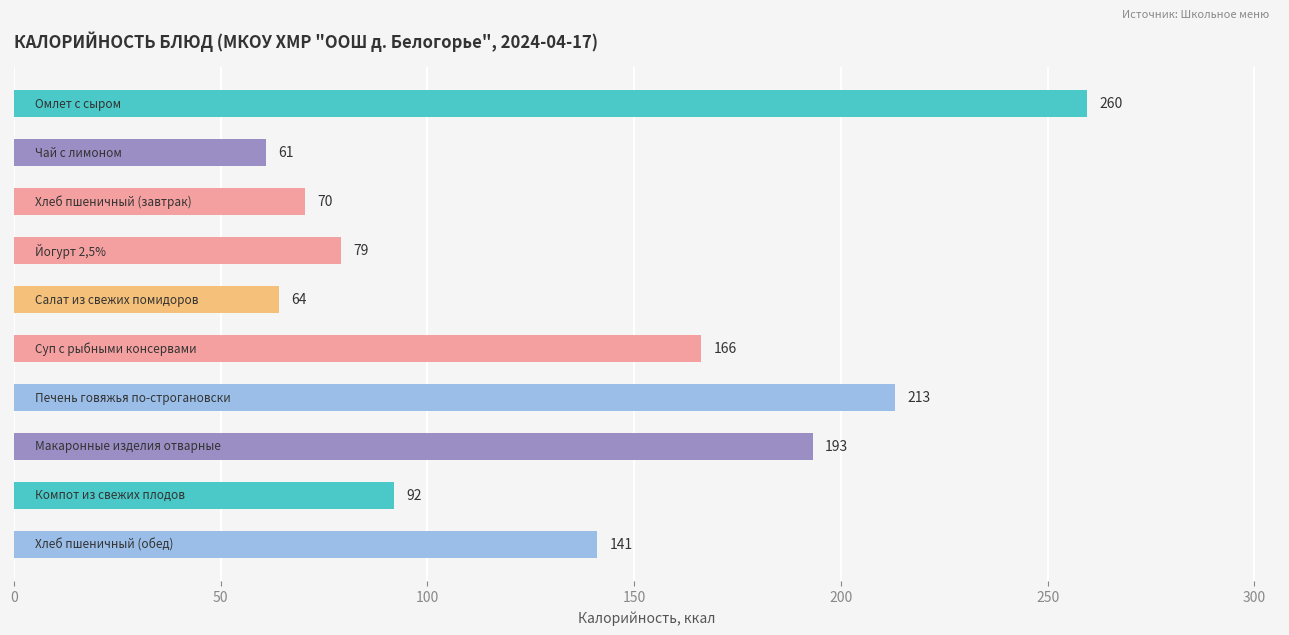

What is the smallest value displayed?

61.0